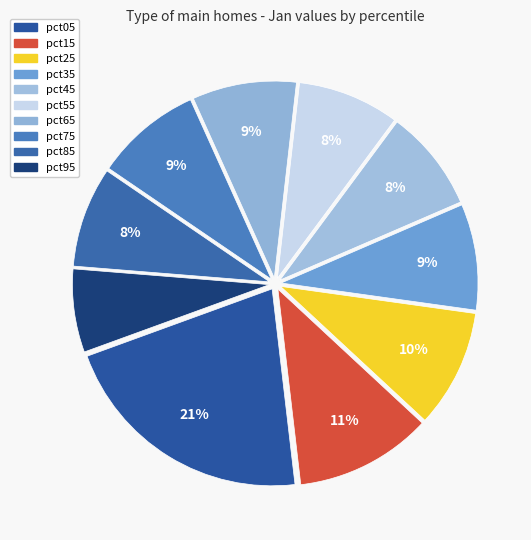

To the nearest percent, what is the average slice percentage?

10%